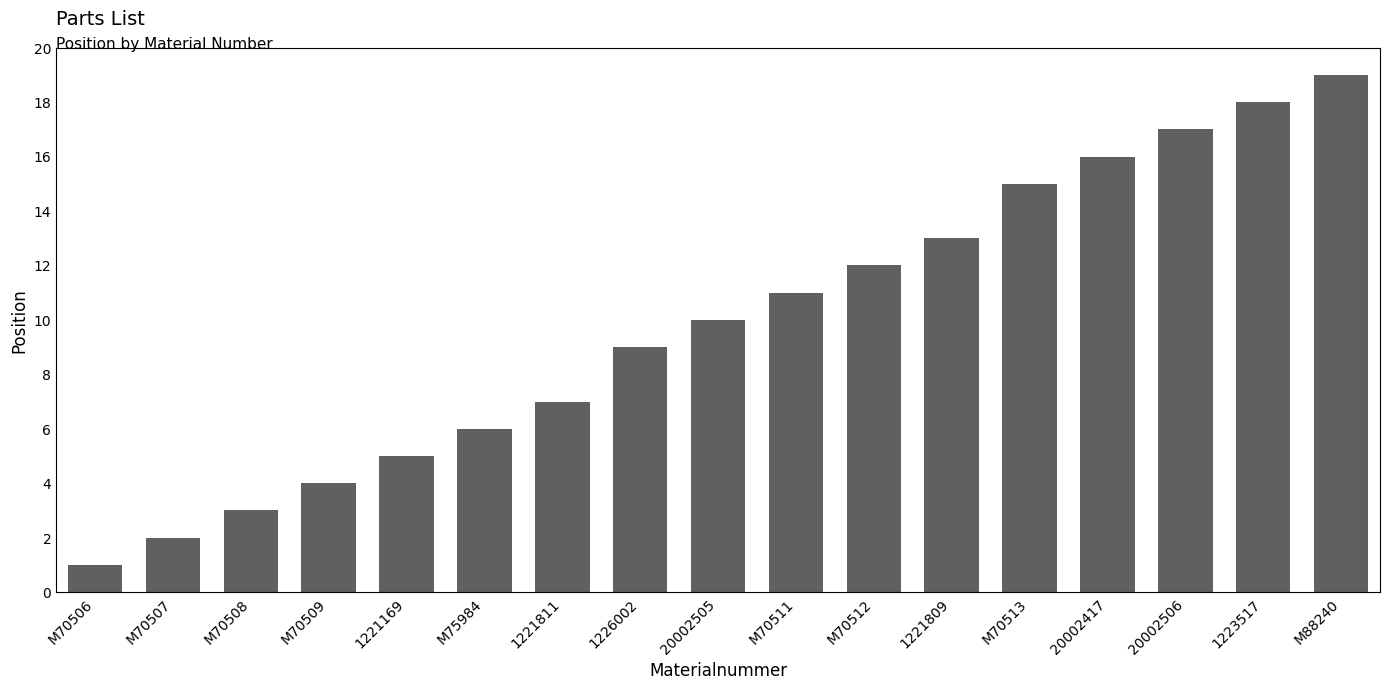

How many bars are there in total?

17